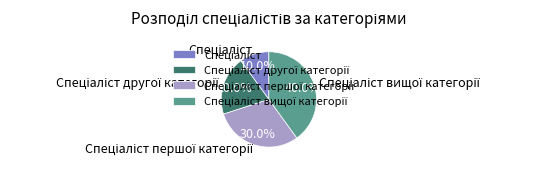

Is there any slice that represents more than half of the pie?

No